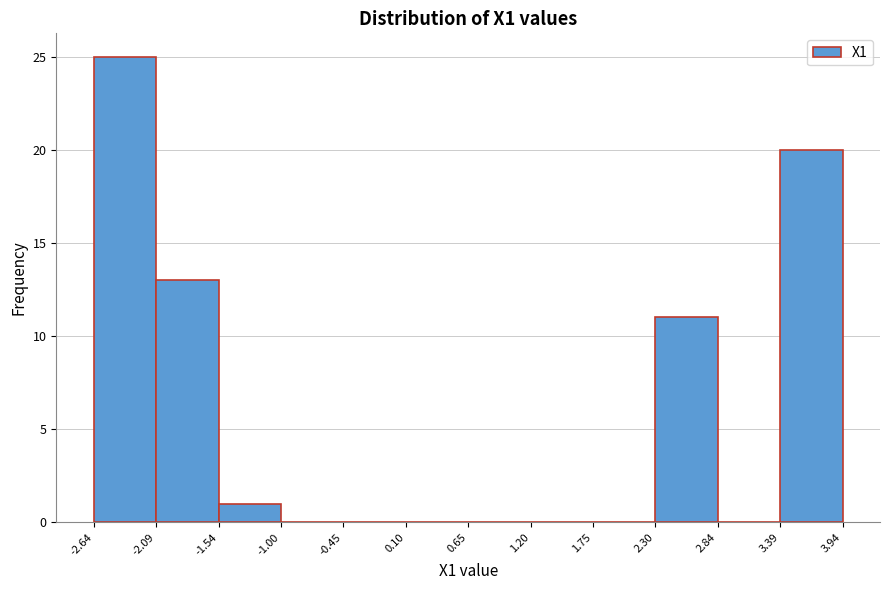

Over which range of the x-axis is the bar tallest?

-2.64 to -2.09